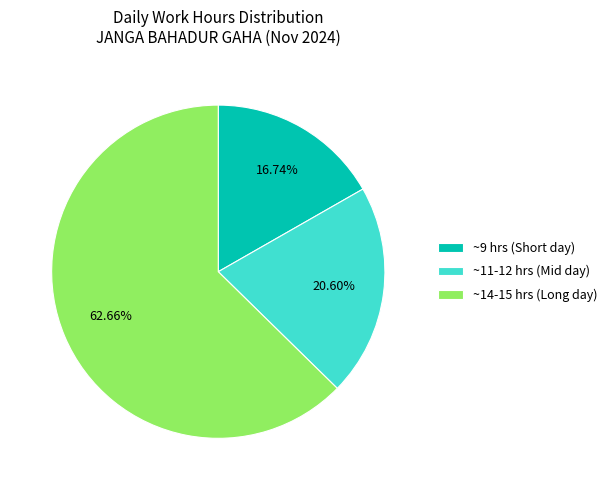

To the nearest percent, what is the difference between the largest and smallest slice percentages?

46%